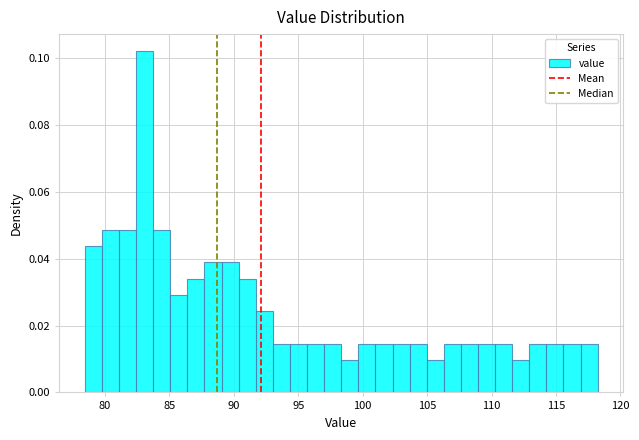

Around what value on the x-axis is the tallest bar? Give the approximate position of its centre, as read against the axis.

83.0